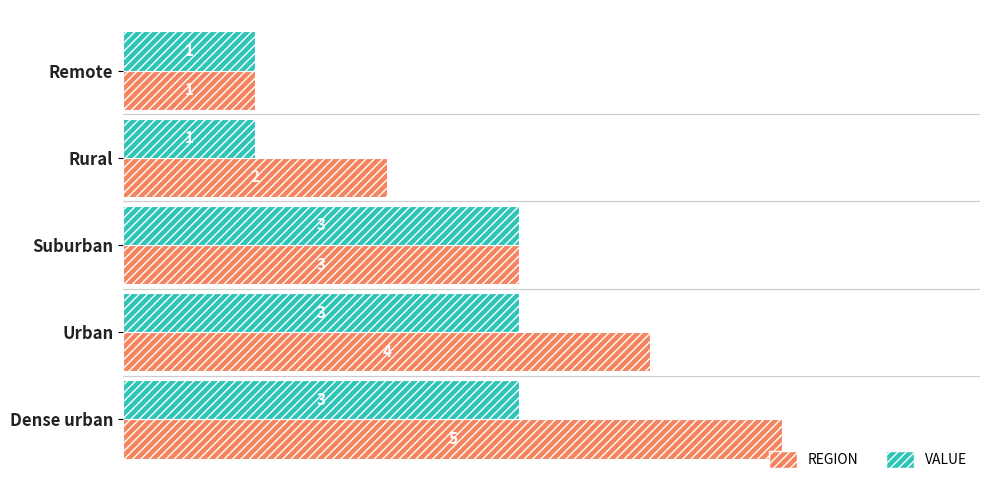

Which series has the largest total across all categories?

REGION